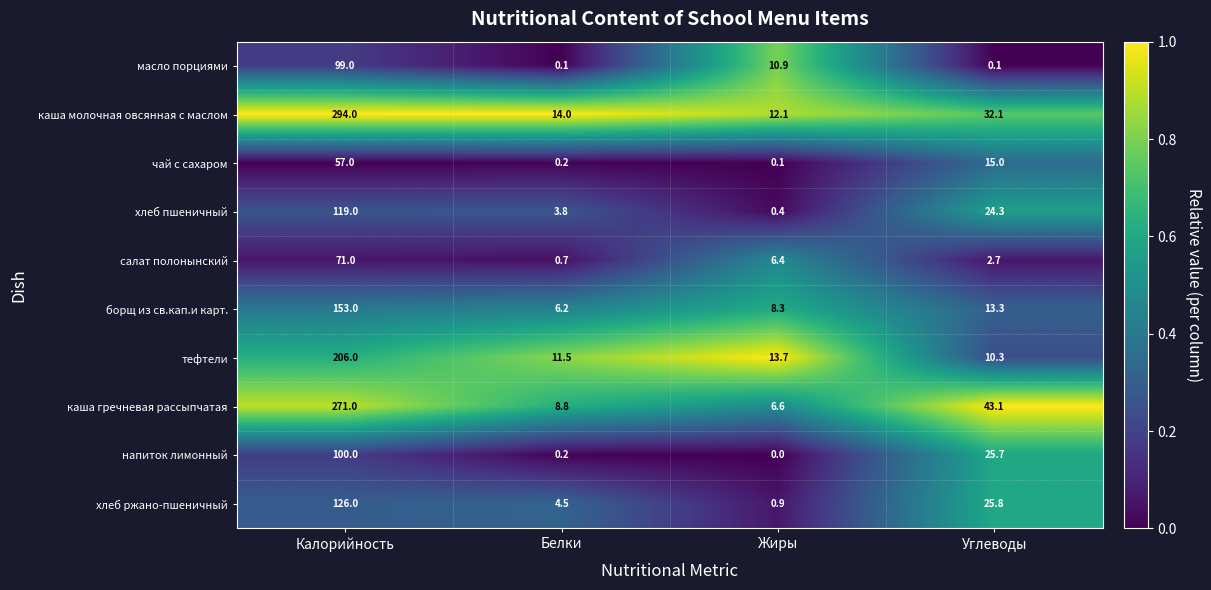

Which series changed the most between Белки and Жиры?

масло порциями